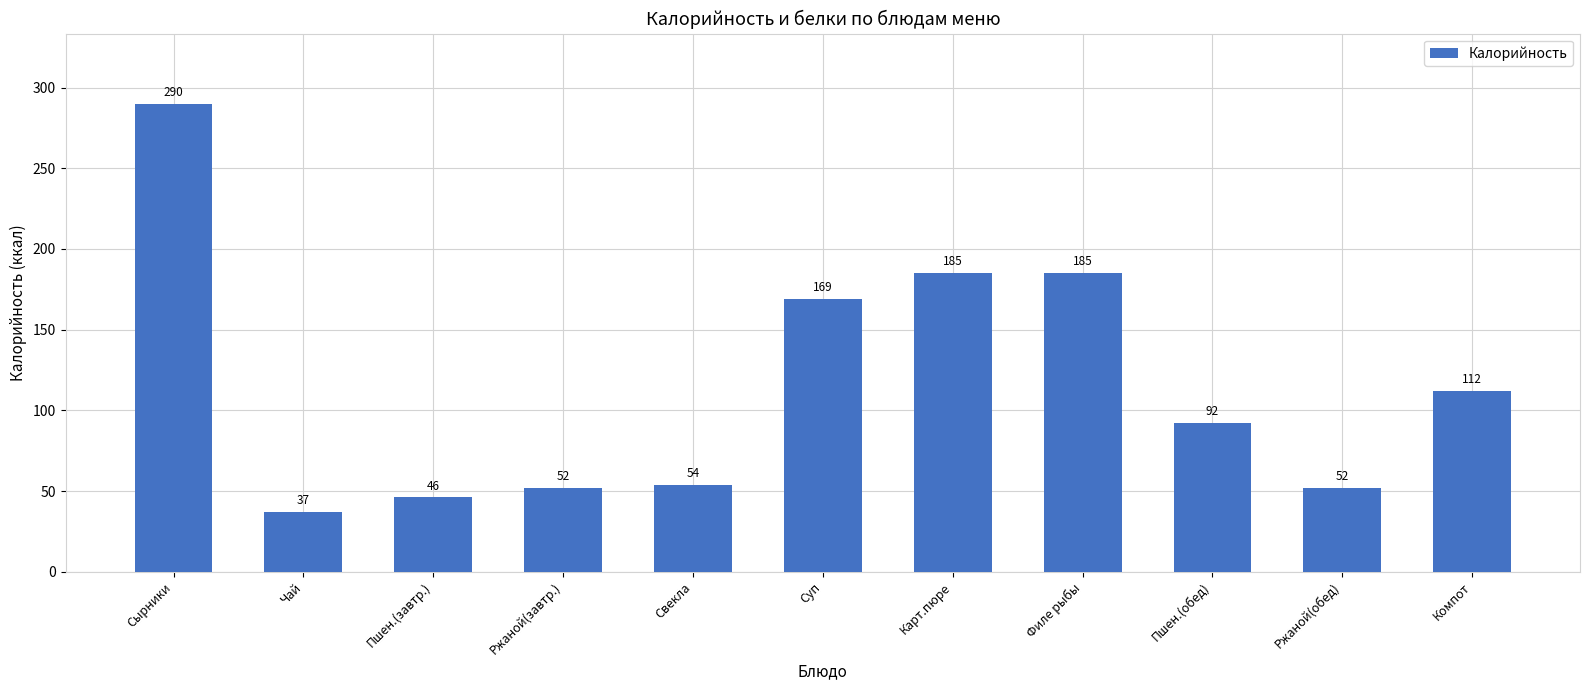

The chart shows a value of 52 at Ржаной(обед). True or false?

True